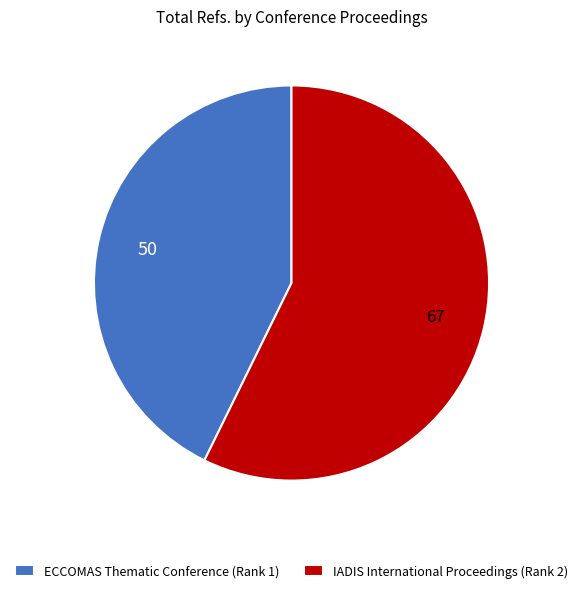

Does IADIS International Proceedings (Rank 2) account for over 50% of the chart?

Yes